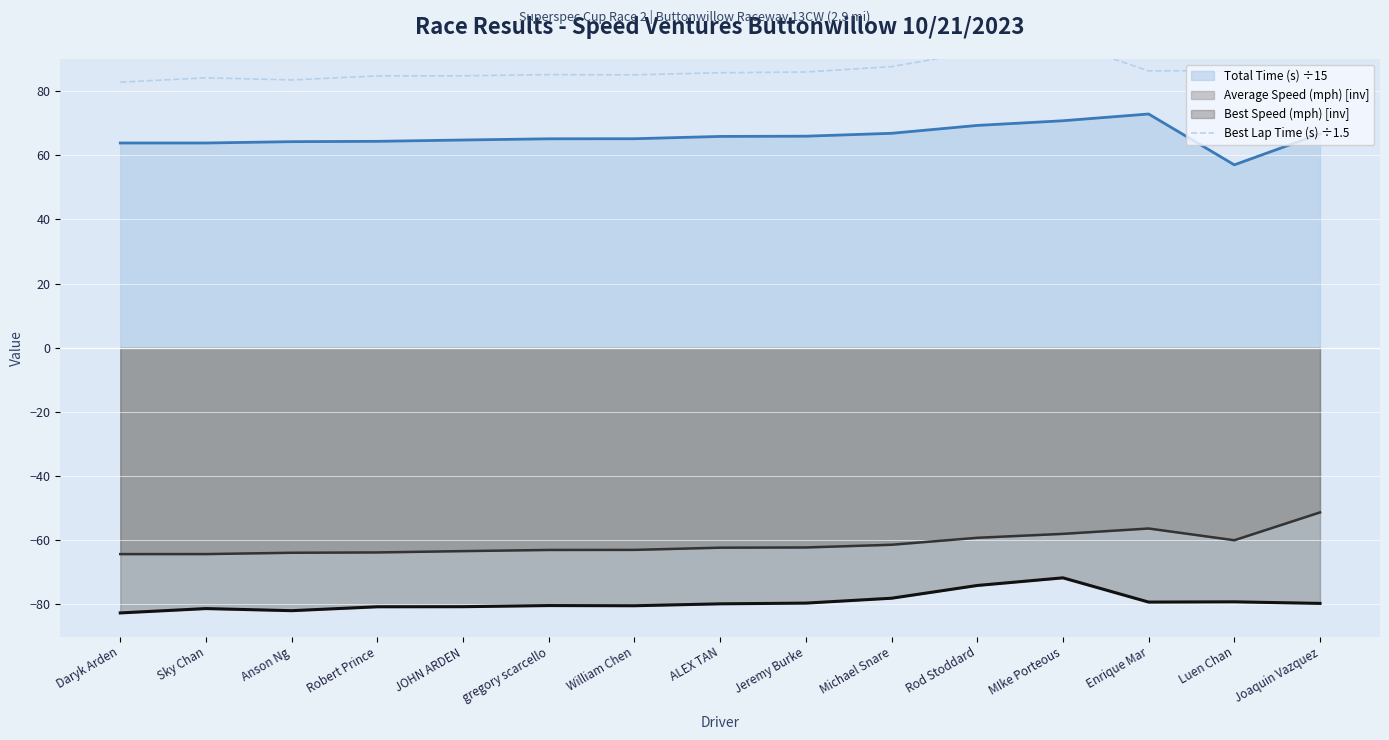

At which category does the data reach its first local peak?

Sky Chan